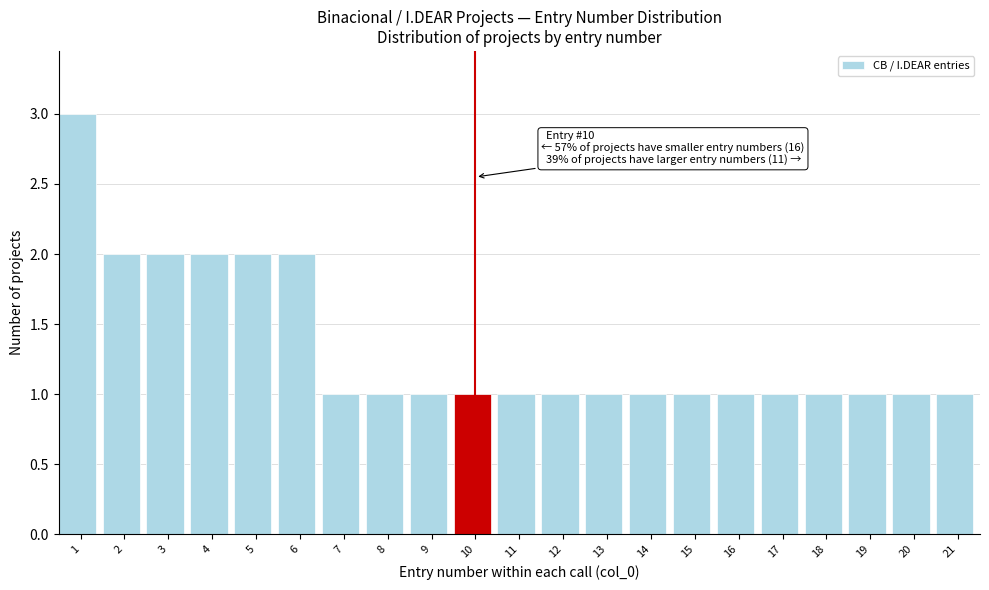

Reading left to right, extract all data points from this chart.

3	2	2	2	2	2	1	1	1	1	1	1	1	1	1	1	1	1	1	1	1